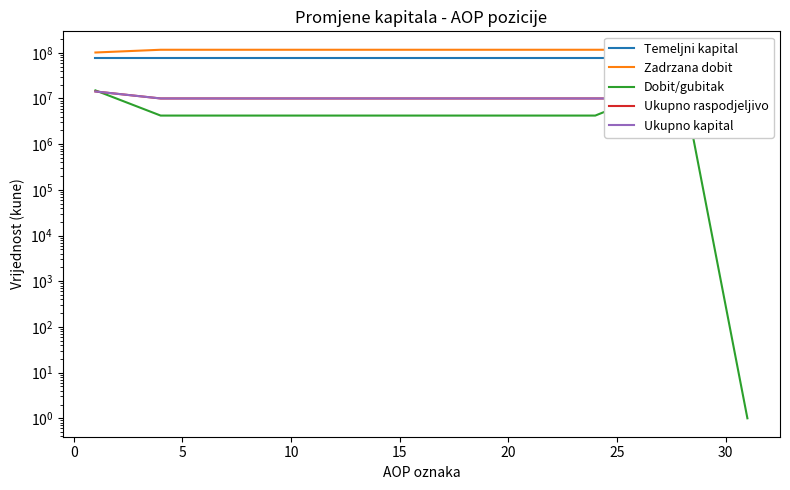

What is the spread (max minus min) of values at 10?

106329209